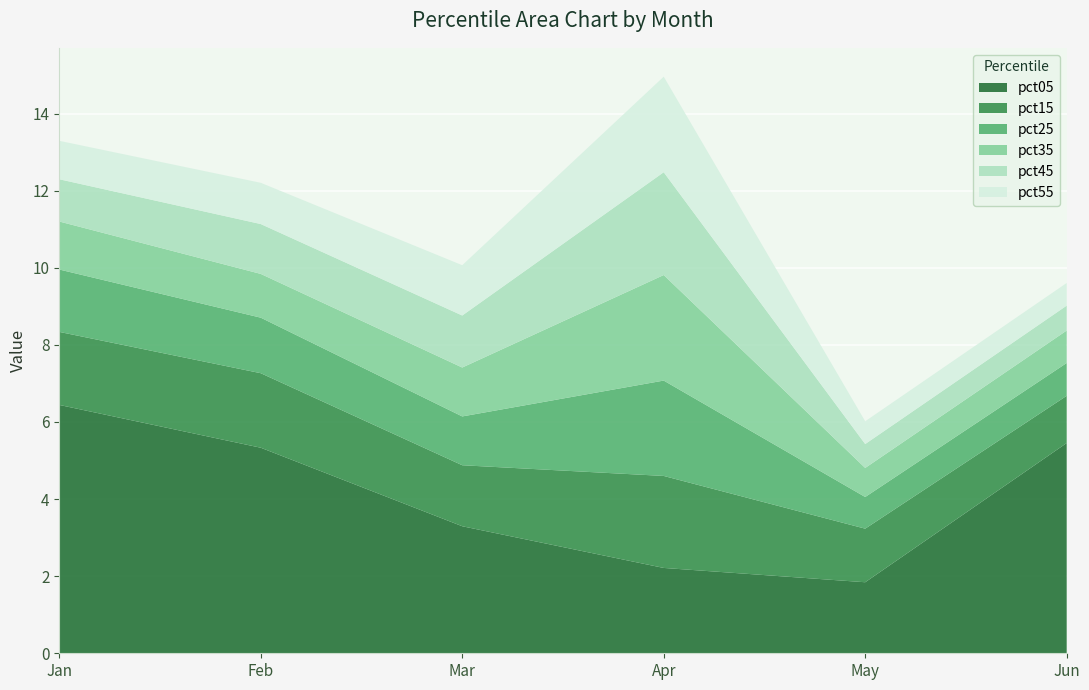

Reading left to right, transcribe all the data shown in this chart.

pct05: 6.4	5.3	3.3	2.2	1.8	5.5
pct15: 1.9	1.9	1.6	2.4	1.4	1.2
pct25: 1.6	1.4	1.3	2.5	0.8	0.9
pct35: 1.2	1.1	1.3	2.7	0.8	0.8
pct45: 1.1	1.3	1.3	2.7	0.6	0.6
pct55: 1.0	1.1	1.3	2.5	0.6	0.6